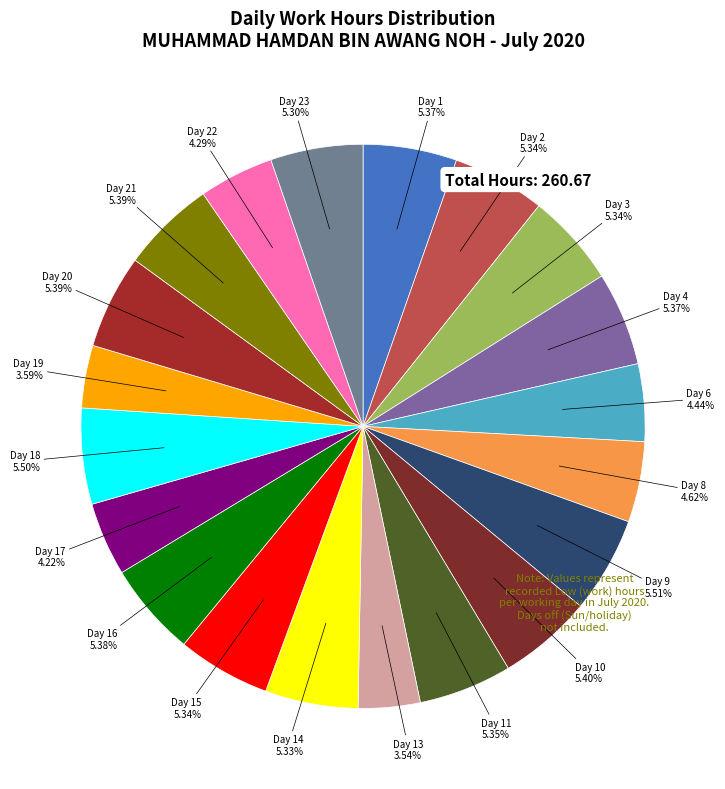

Count the number of slices in the pie.

20